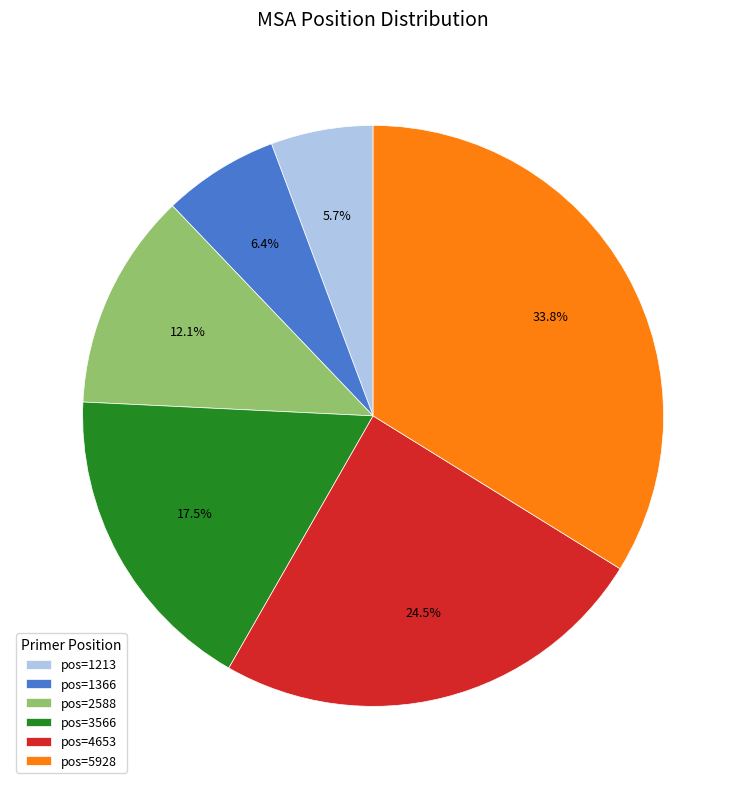

Between pos=4653 and pos=1366, which is larger?

pos=4653